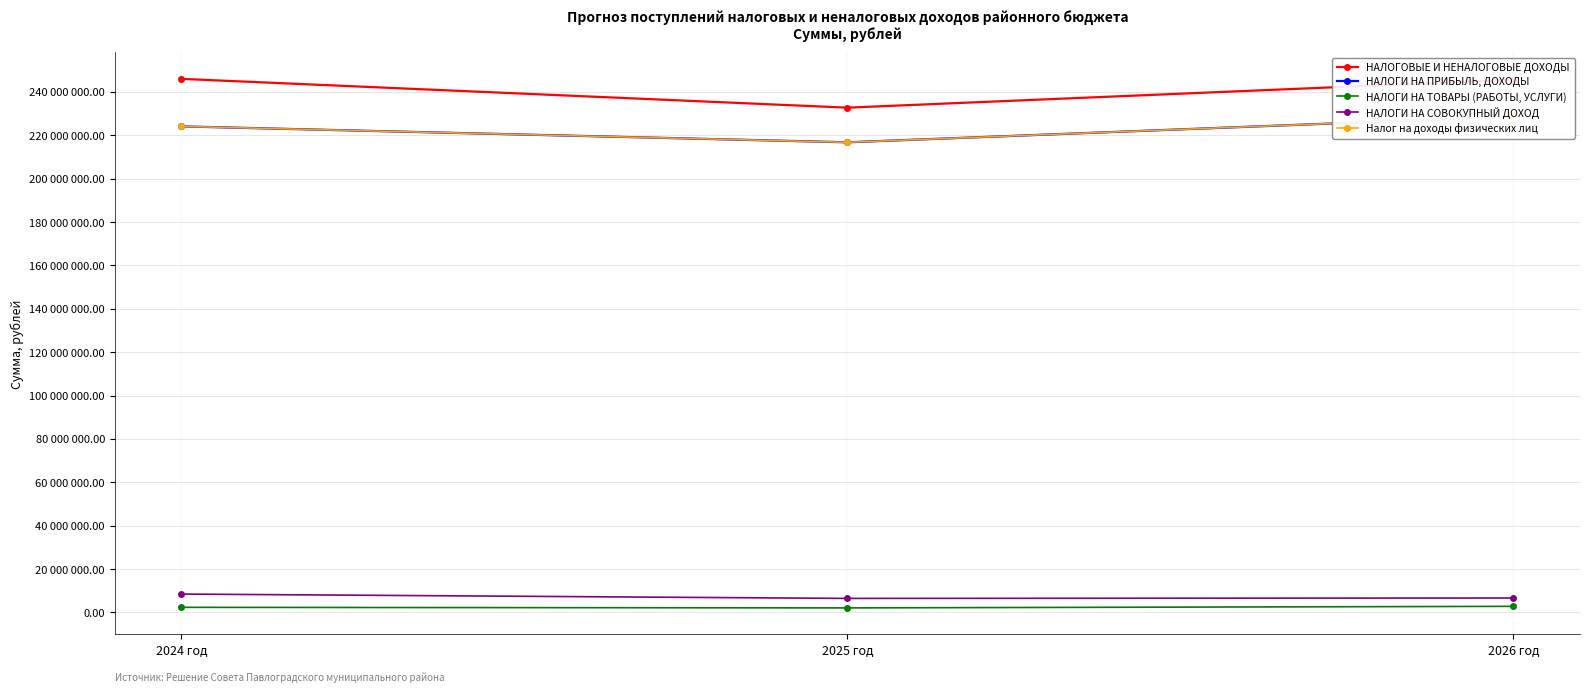

Does the chart have visible grid lines?

Yes